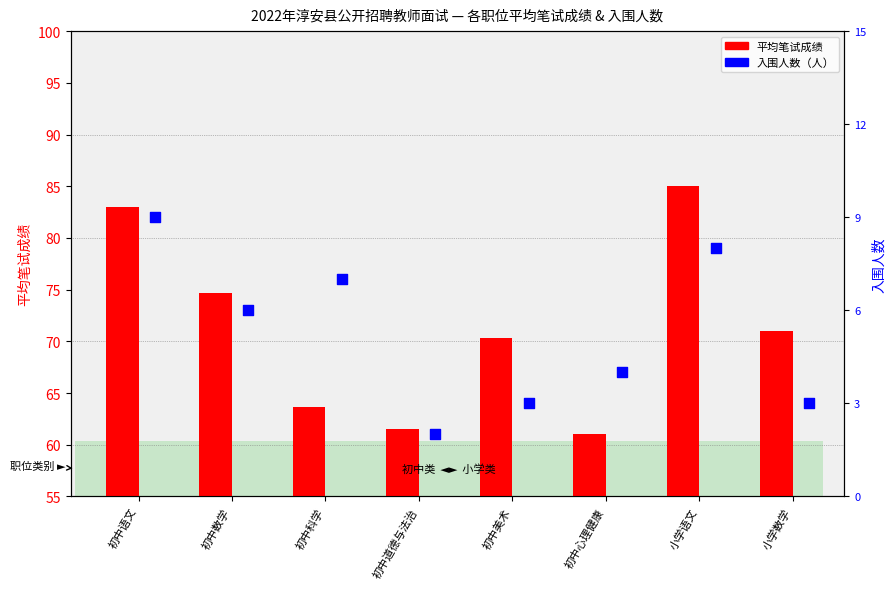

Which series has the largest Y range (max minus min)?

avg_score